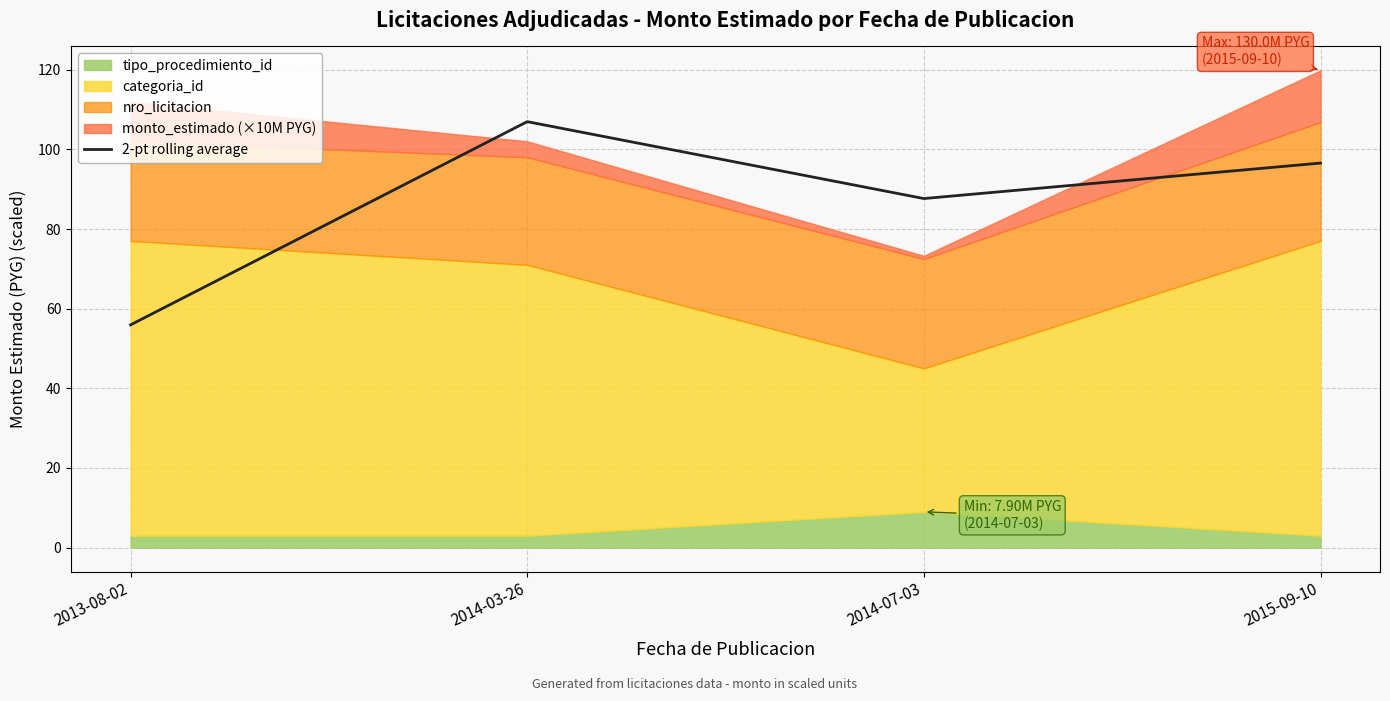

Rank the categories by value from highest to lowest.

2014-03-26, 2015-09-10, 2014-07-03, 2013-08-02